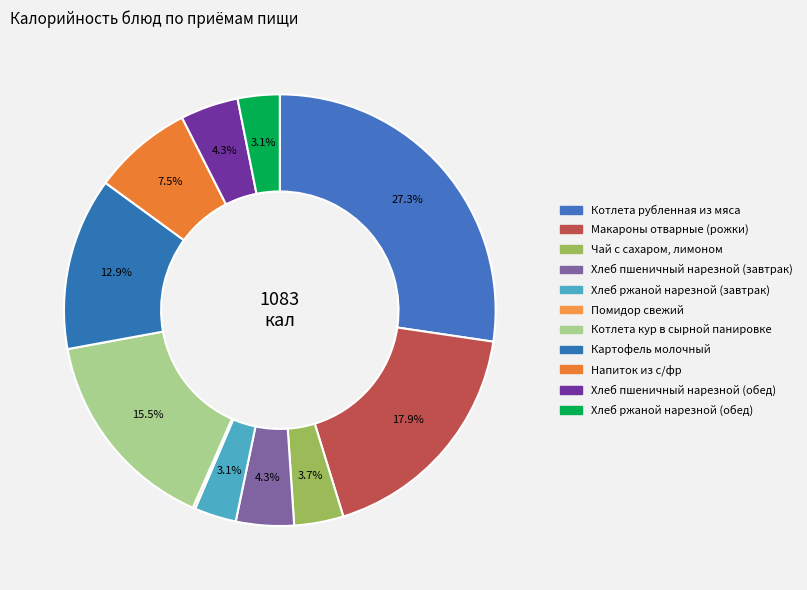

The Котлета кур в сырной панировке slice represents 30% of the pie. True or false?

False